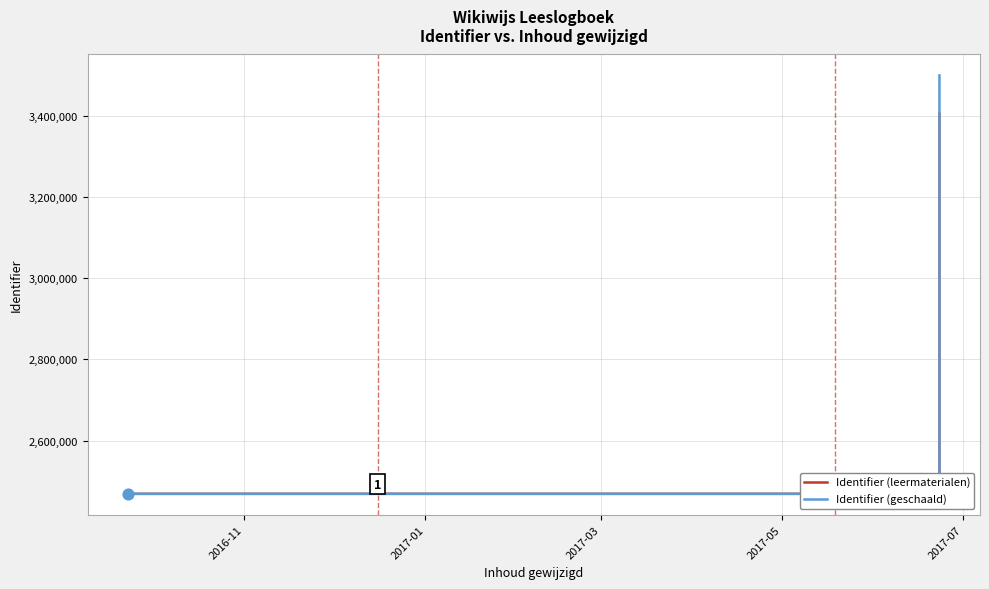

At how many categories does at least one series exceed 3292742?

1